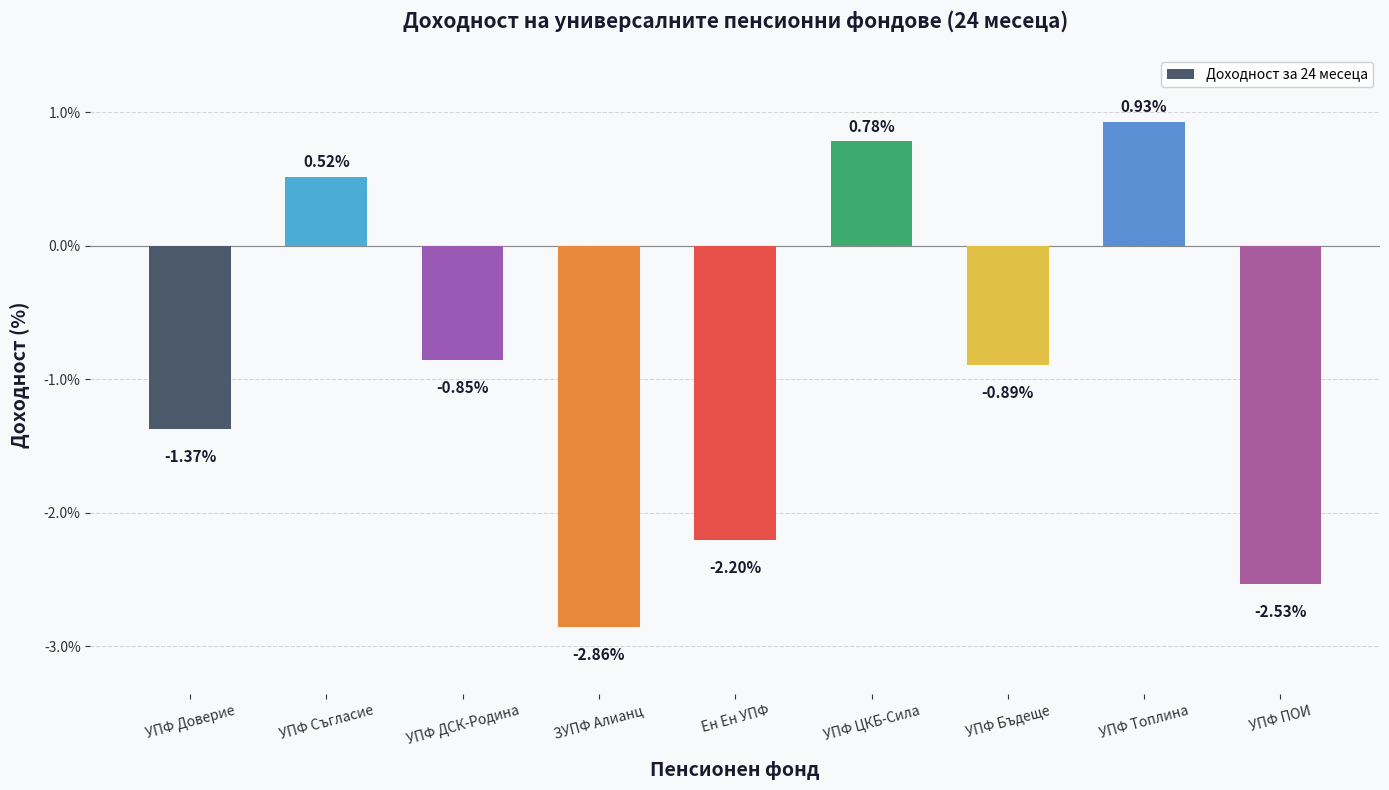

What is the label of the 3rd bar from the right?

УПФ Бъдеще